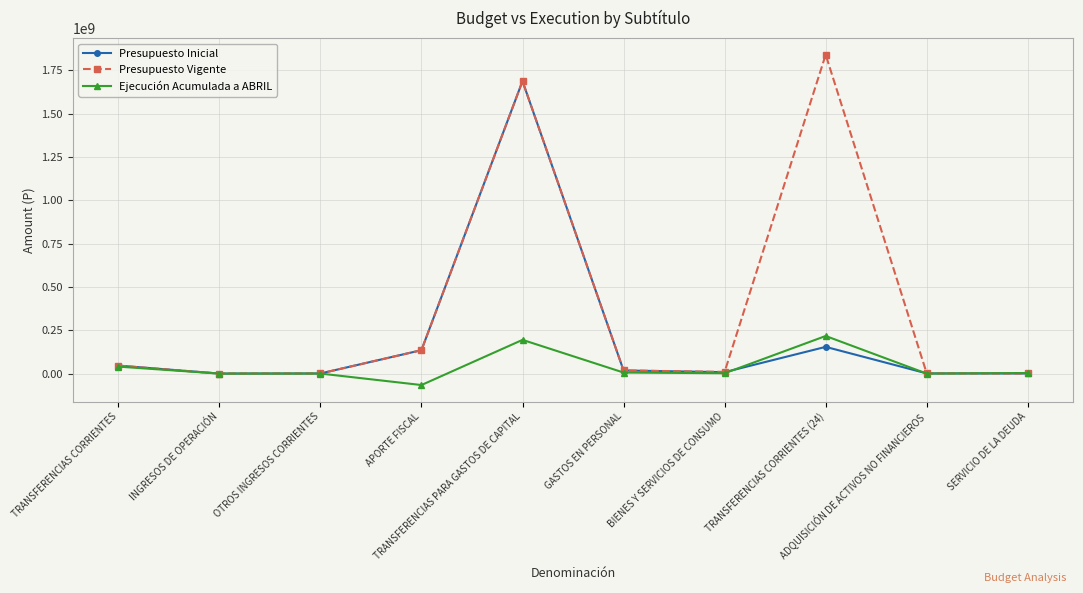

List the series in order of their overall mean, lowest first.

Ejecución Acumulada a ABRIL, Presupuesto Inicial, Presupuesto Vigente